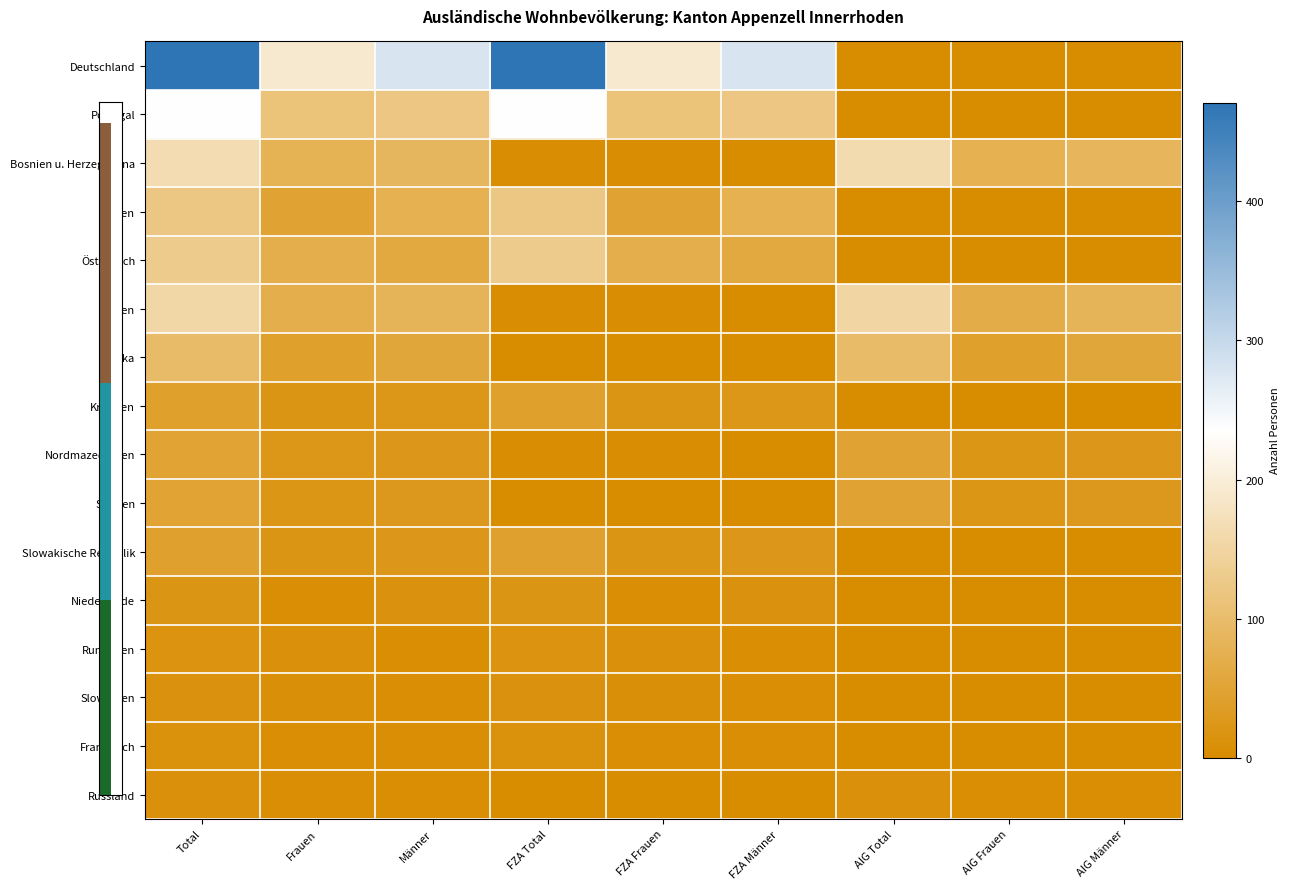

Which series has the largest total across all categories?

Deutschland